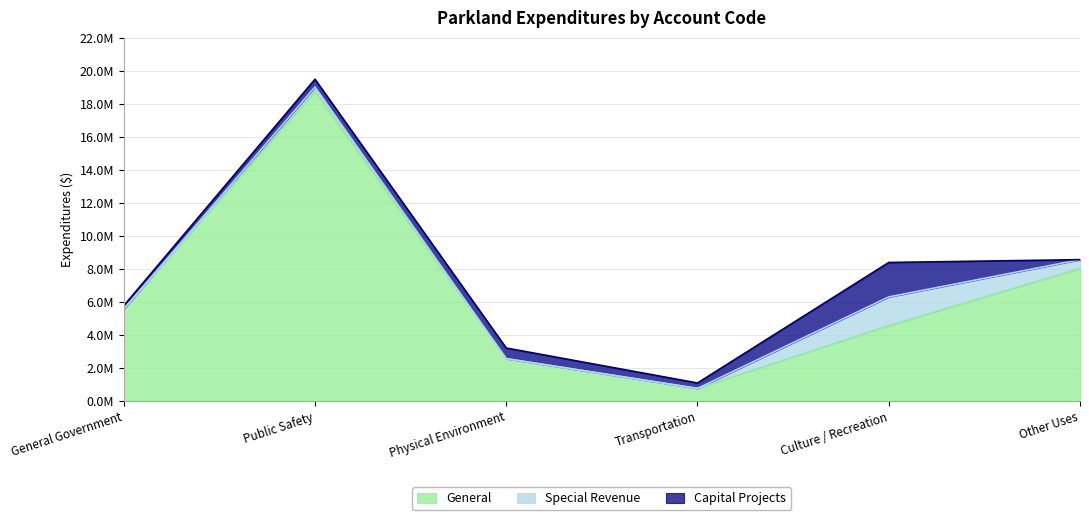

Reading left to right, list all the values displayed in this chart.

General: 5561316	18725434	2555097	754138	4548789	8018762
Special Revenue: 0	285721	0	0	1745582	532950
Capital Projects: 200262	469161	644903	327770	2086090	0